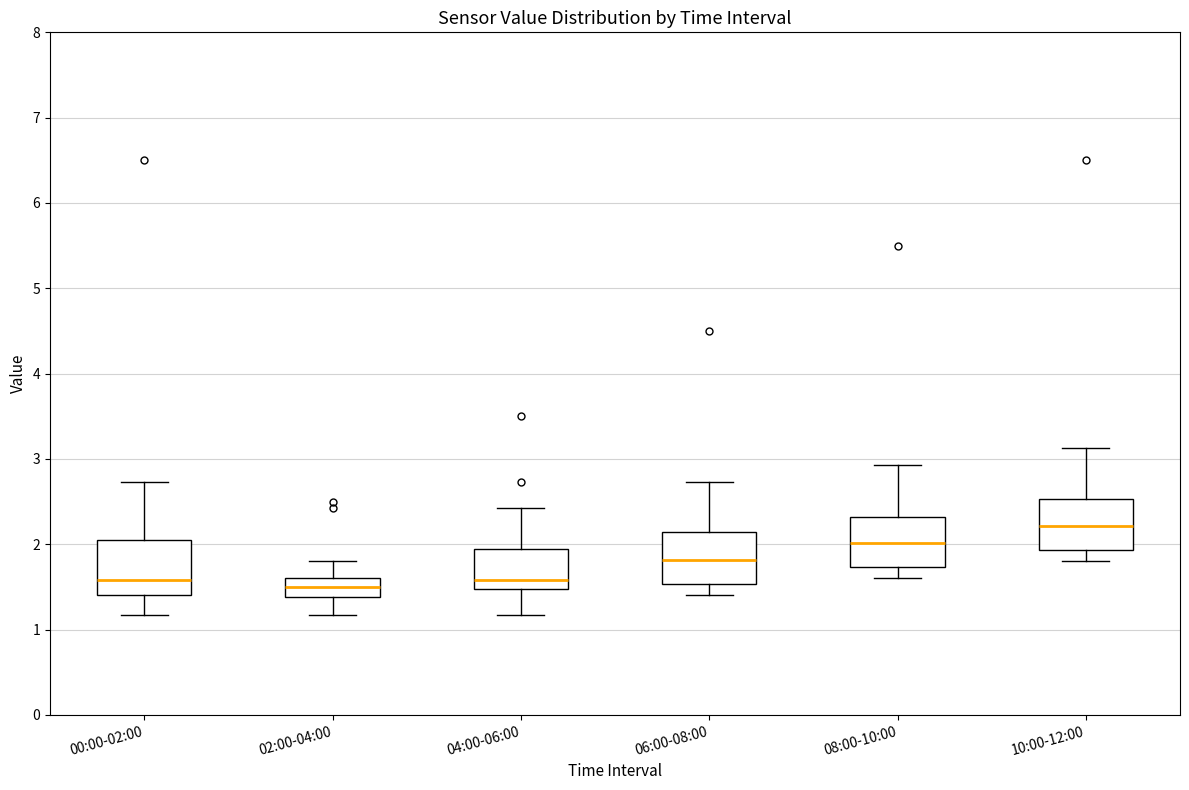

Where does the median line of the box for 00:00-02:00 sit on the y-axis? The values are not printed on the chart, so give them approximately, as read against the axis.

1.6